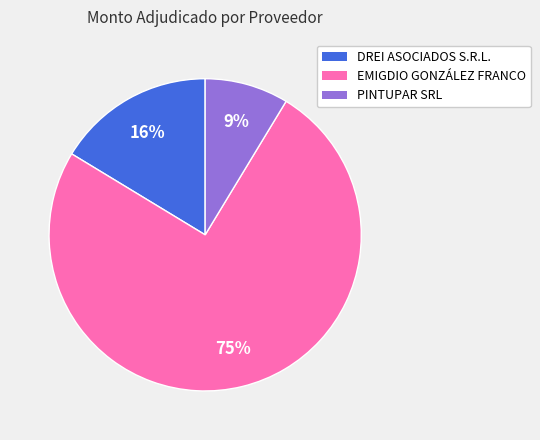

Combined, do PINTUPAR SRL and DREI ASOCIADOS S.R.L. account for over 50%?

No